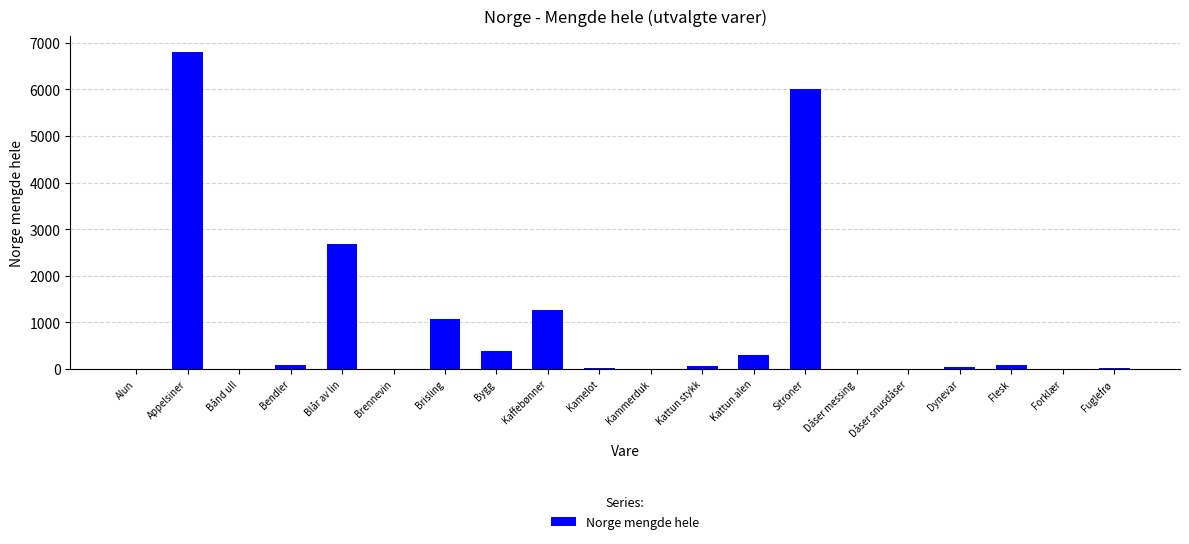

What is the difference between the values at Kattun alen and Kamelot?

263